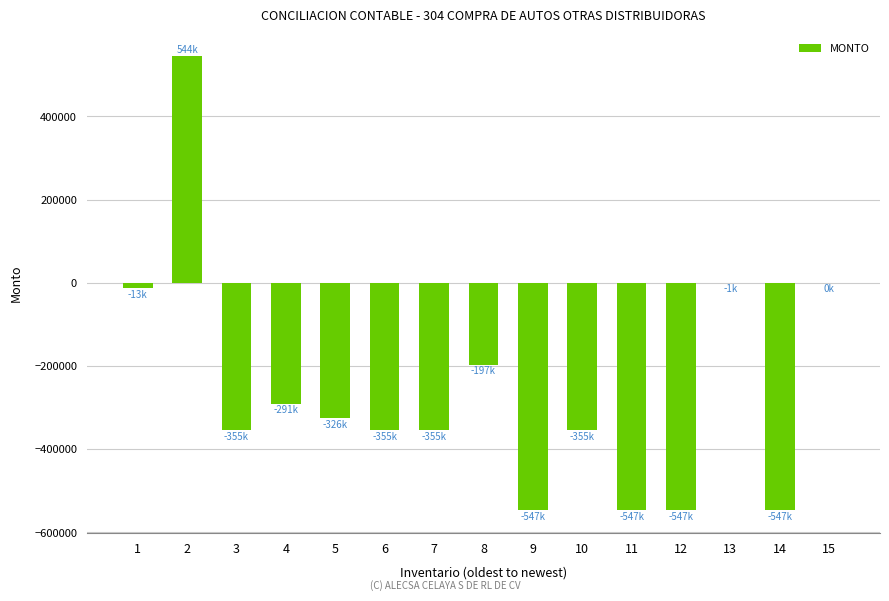

The chart shows a value of -80.4 at 15. True or false?

True